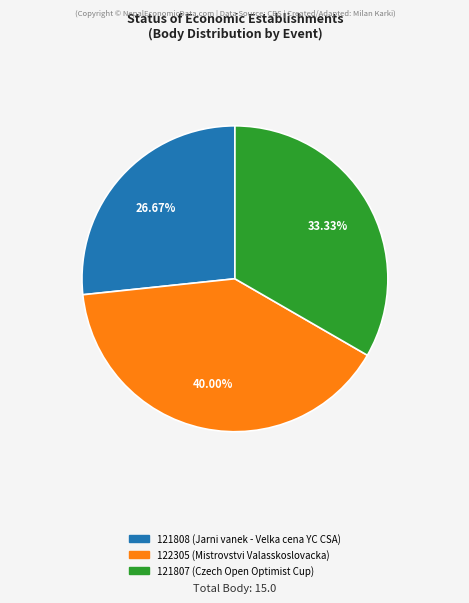

Does any single category account for the majority?

No